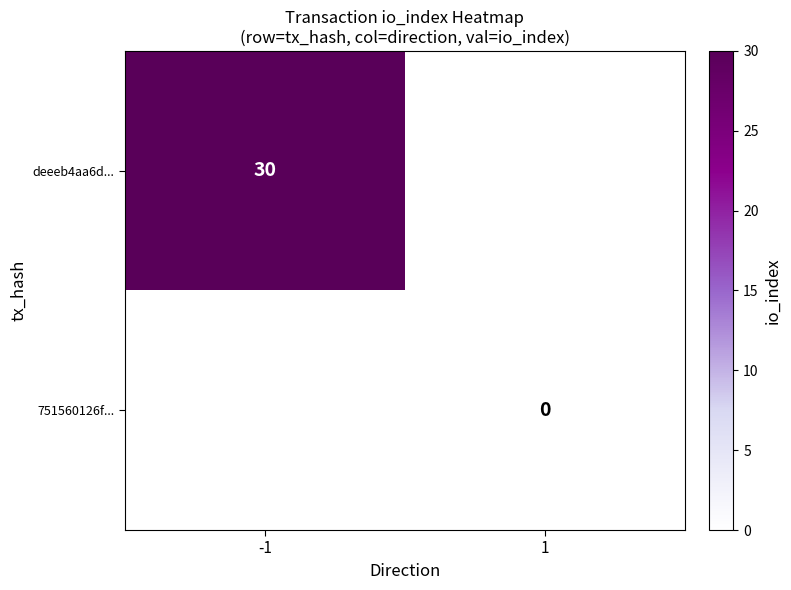

How many distinct data groups are displayed?

2